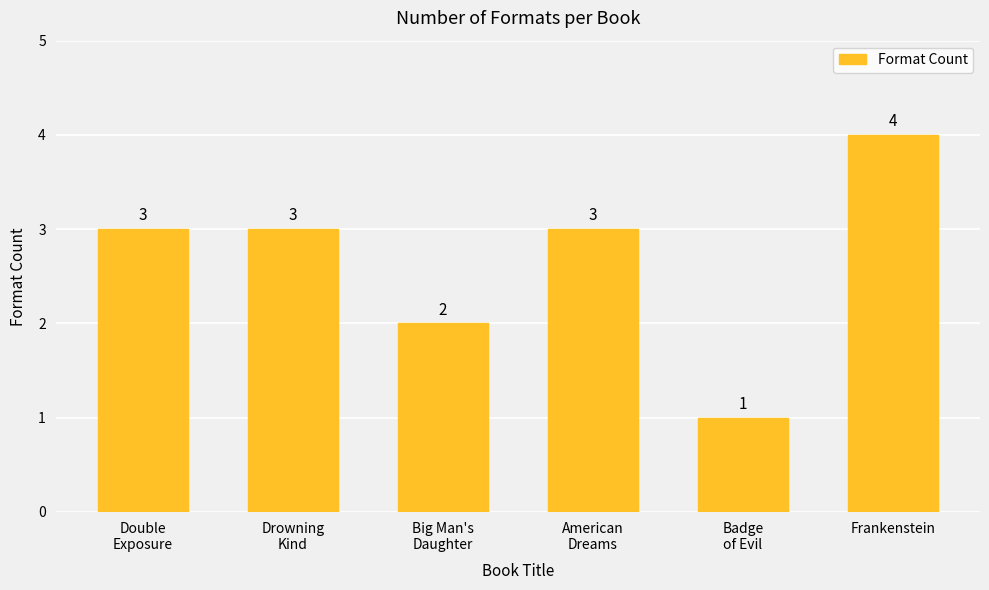

What is the greatest value displayed?

4